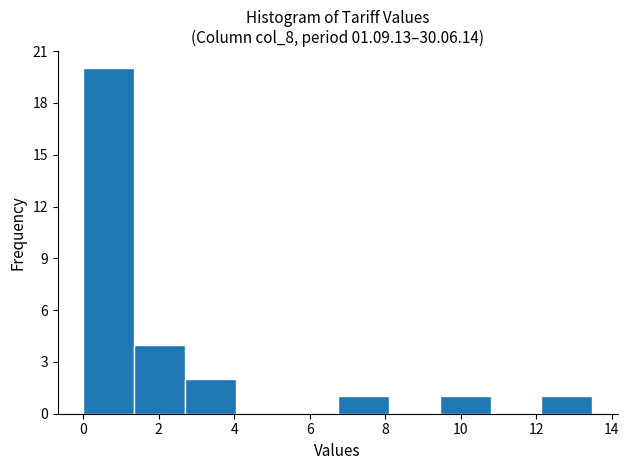

What is the height of the bar covering 1.4 to 2.6 on the x-axis? Neither the bar edges nor the heights are printed on the chart, so give them approximately, as read against the axes.

4